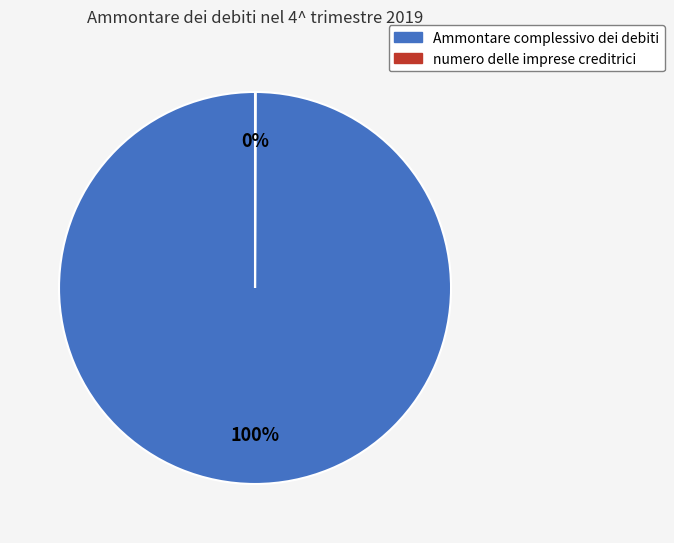

The Ammontare complessivo dei debiti slice represents 100% of the pie. True or false?

True